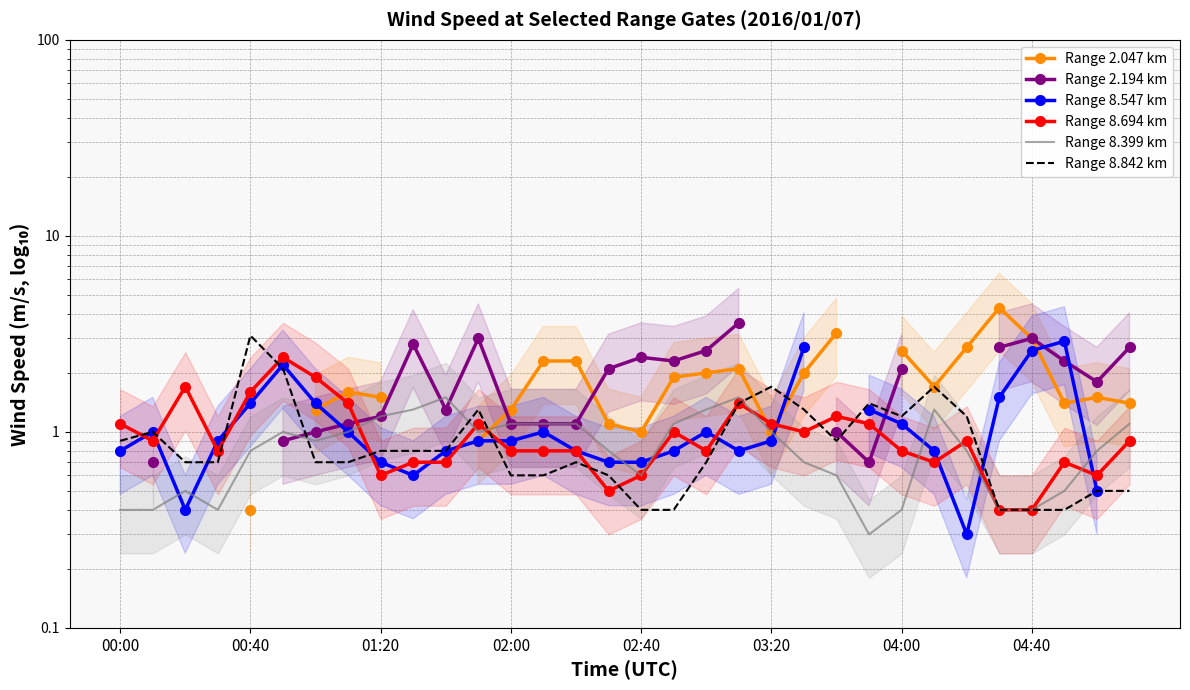

What are all the series names shown in the legend?

Range 2.047 km, Range 2.194 km, Range 8.547 km, Range 8.694 km, Range 8.399 km, Range 8.842 km